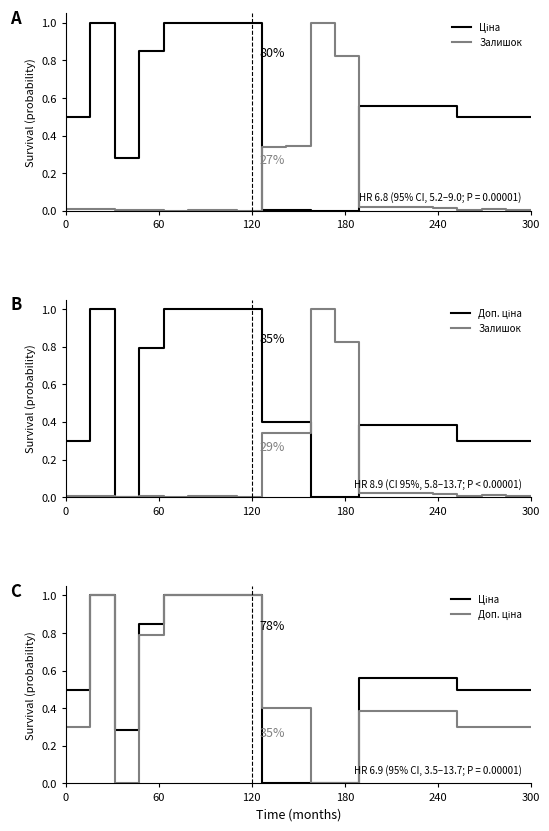

Which series has the largest total across all categories?

Ціна